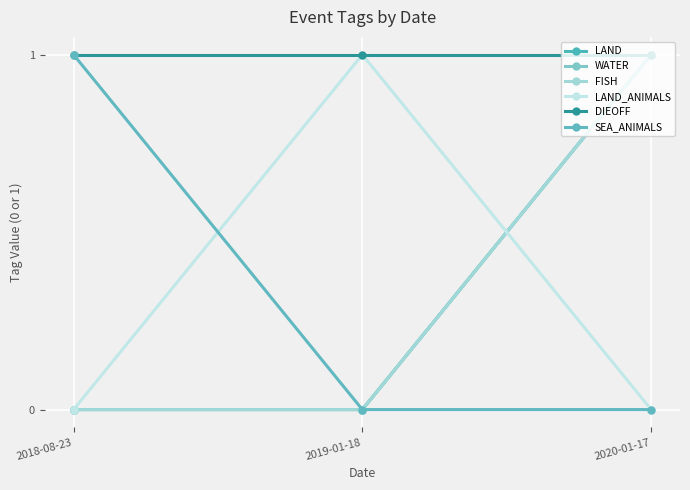

Is it true that LAND equals 2 at 2020-01-17?

False